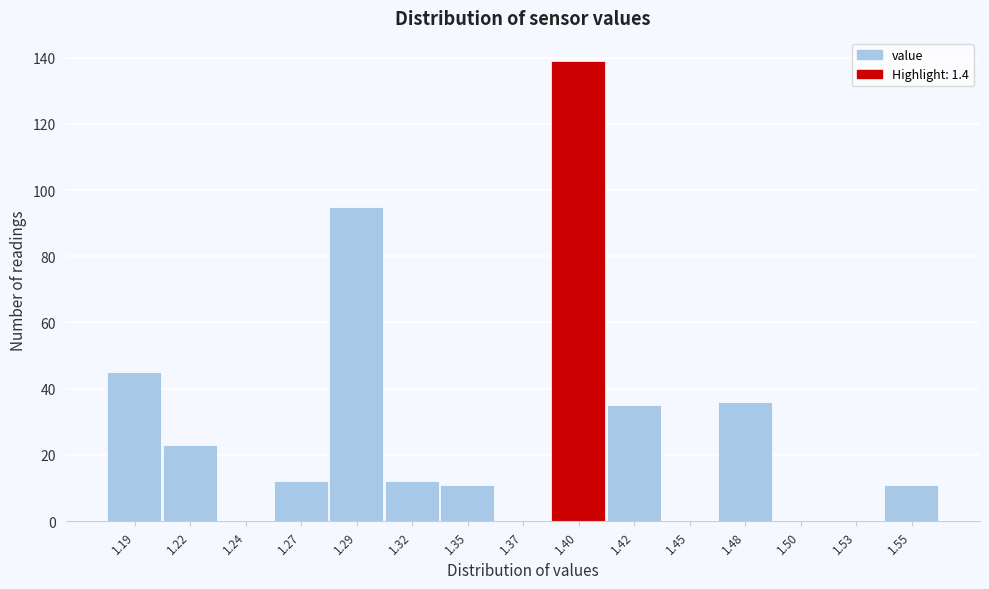

Reading left to right, transcribe all the data shown in this chart.

1.19=45	1.22=23	1.24=0	1.27=12	1.29=95	1.32=12	1.35=11	1.37=0	1.40=139	1.42=35	1.45=0	1.48=36	1.50=0	1.53=0	1.55=11